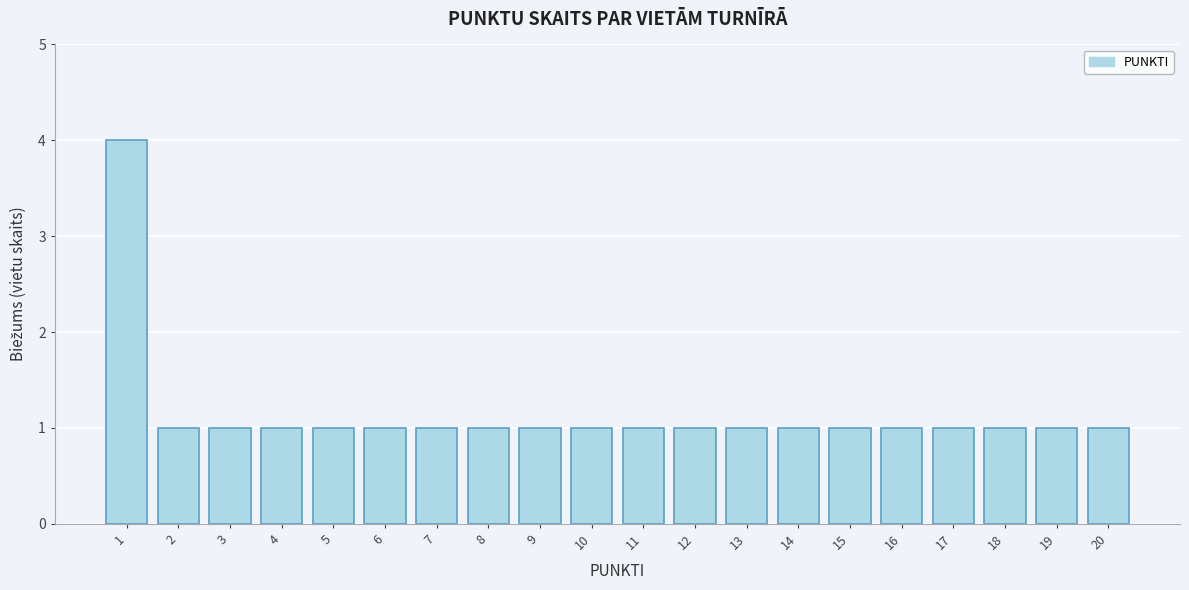

Reading right to left, what are all the values shown in this chart?

1	1	1	1	1	1	1	1	1	1	1	1	1	1	1	1	1	1	1	4